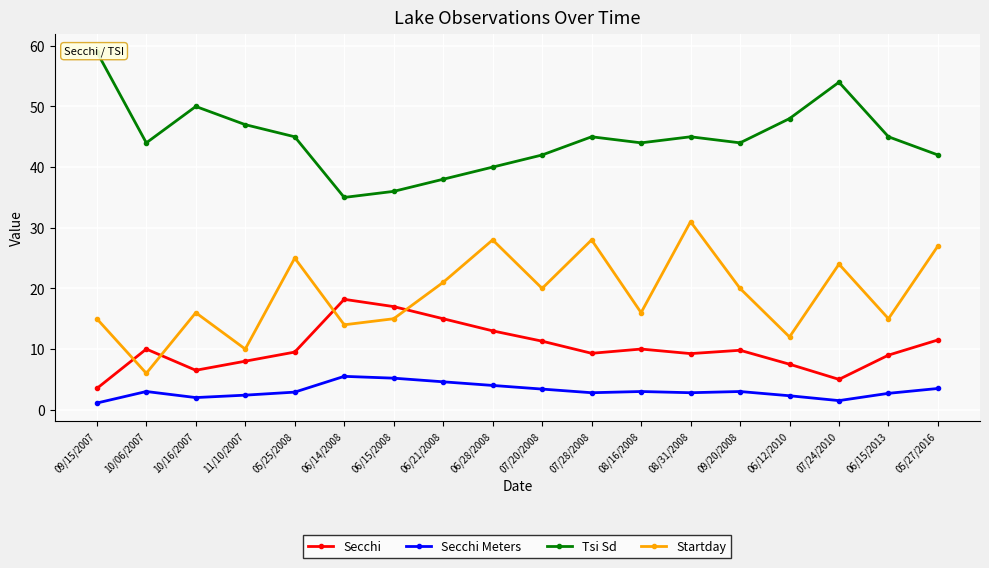

Which series has the widest spread of values?

Startday